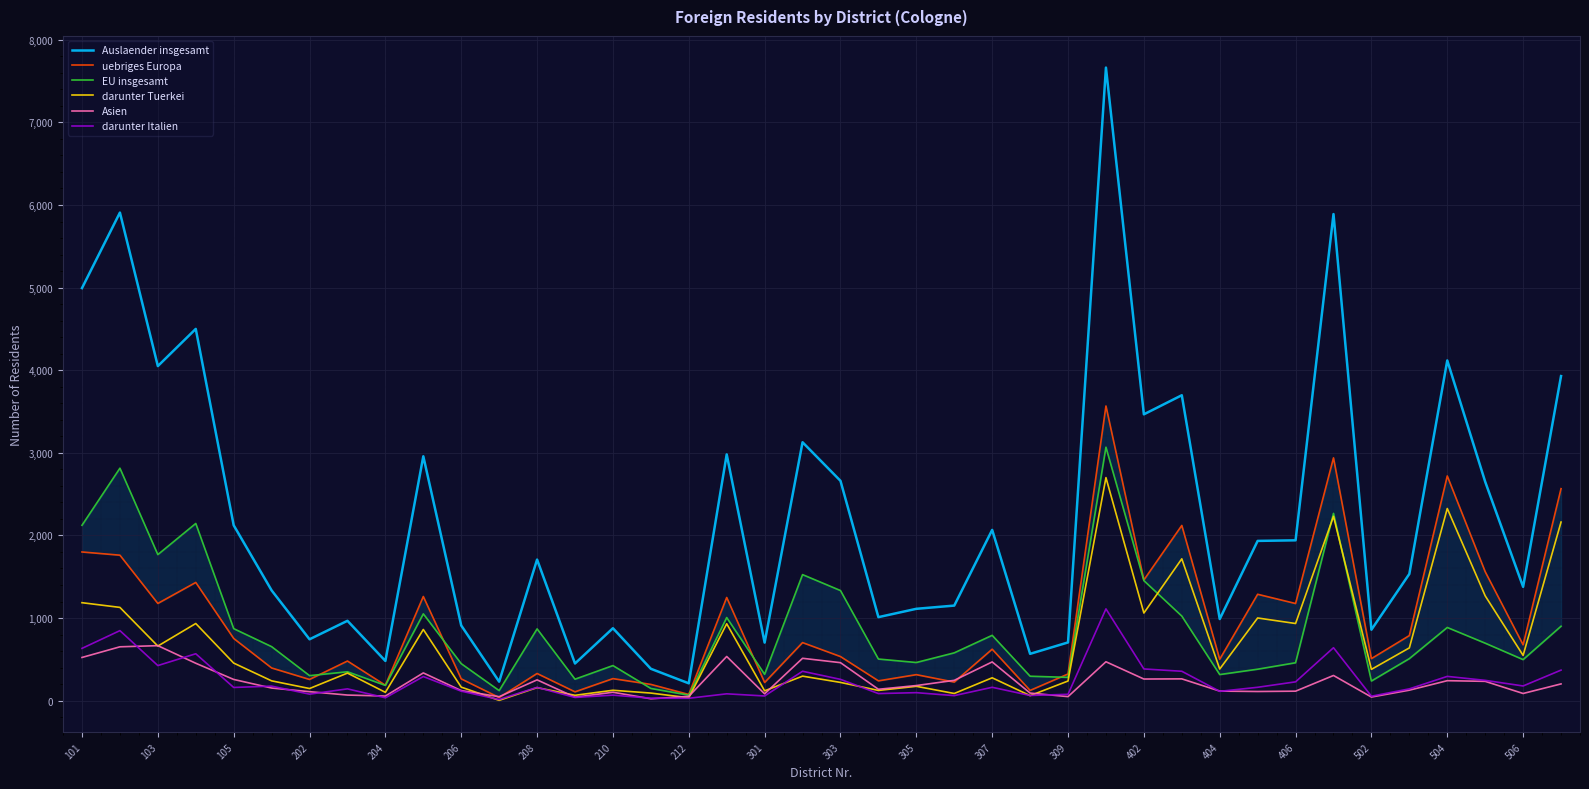

At which category is the sum across all series the highest?

27